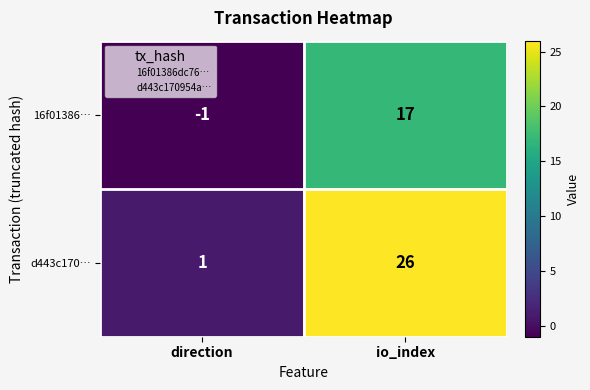

At how many categories does at least one series exceed 24?

1